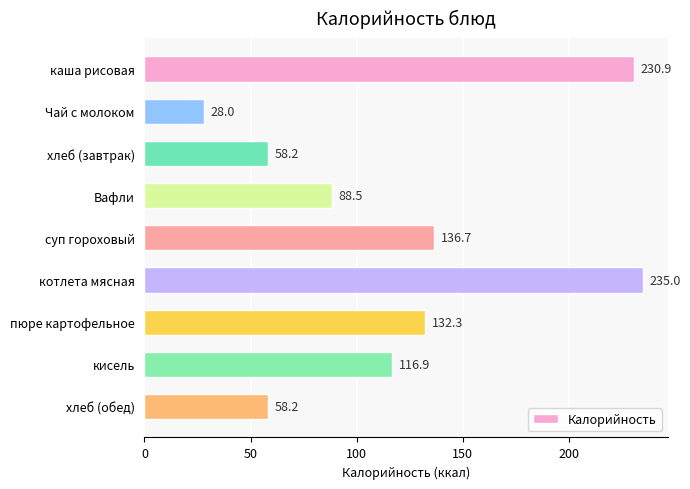

How many bars are there in total?

9